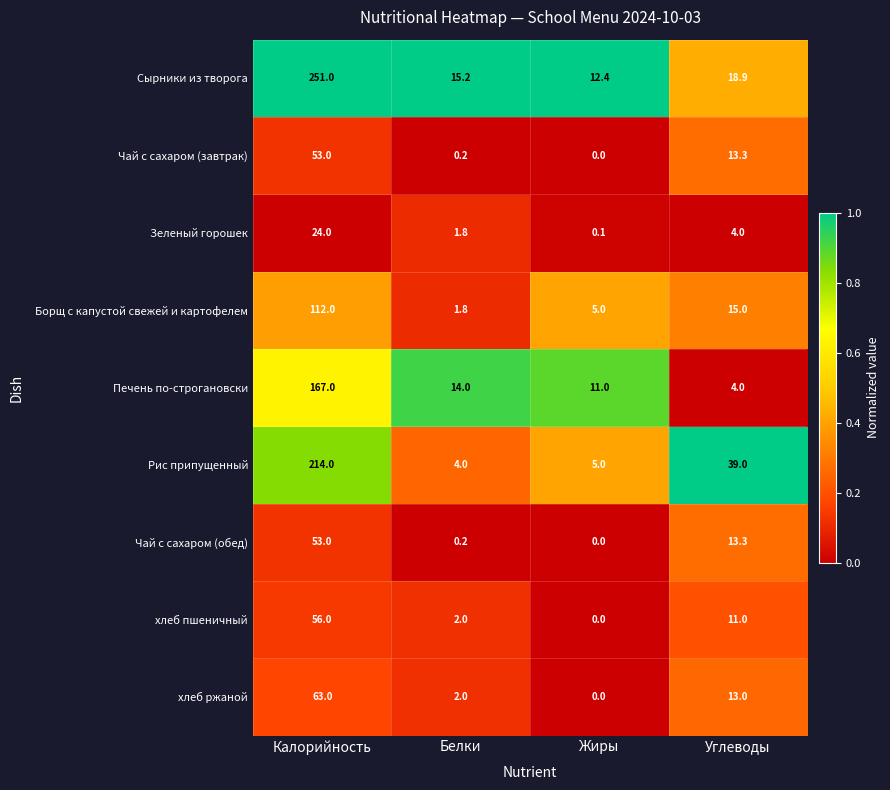

Which series has the largest range (max minus min)?

Сырники из творога